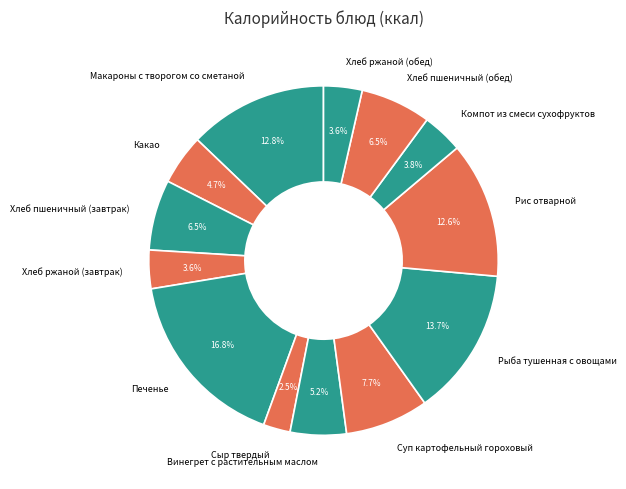

To the nearest percent, what is the average slice percentage?

8%